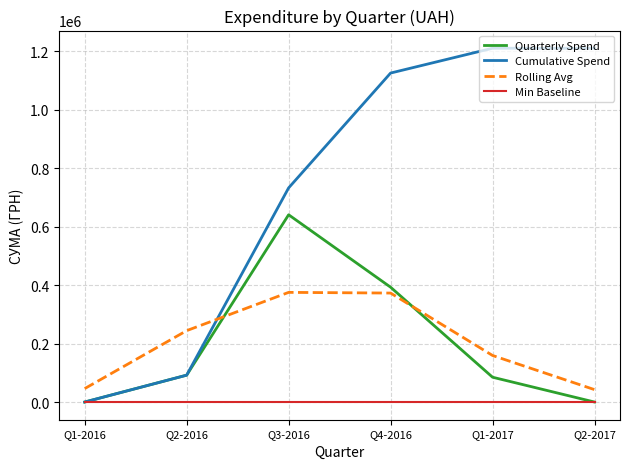

Rank the series by their maximum value, from lowest to highest.

Min Baseline, Rolling Avg, Quarterly Spend, Cumulative Spend